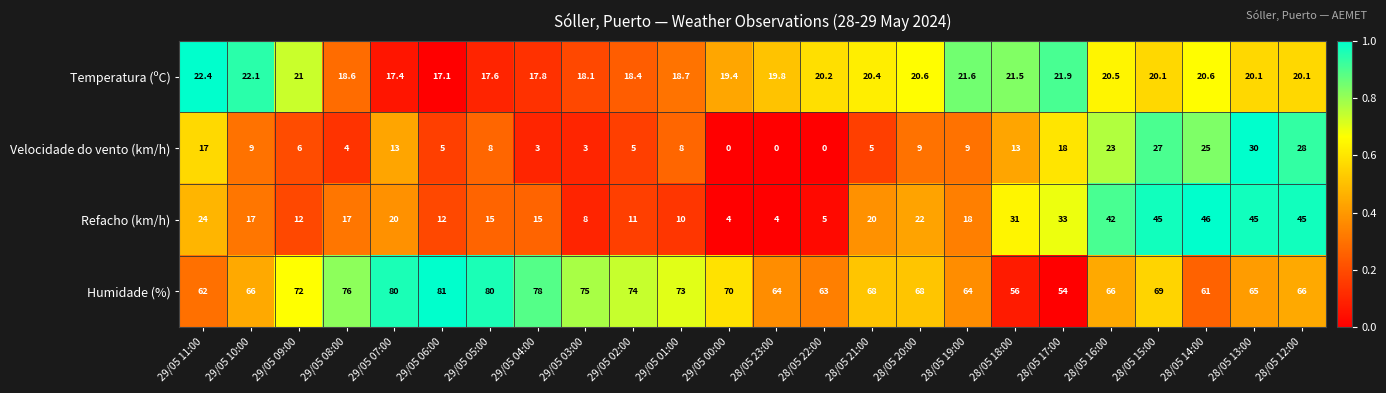

What is the maximum value shown in the chart?

81.0